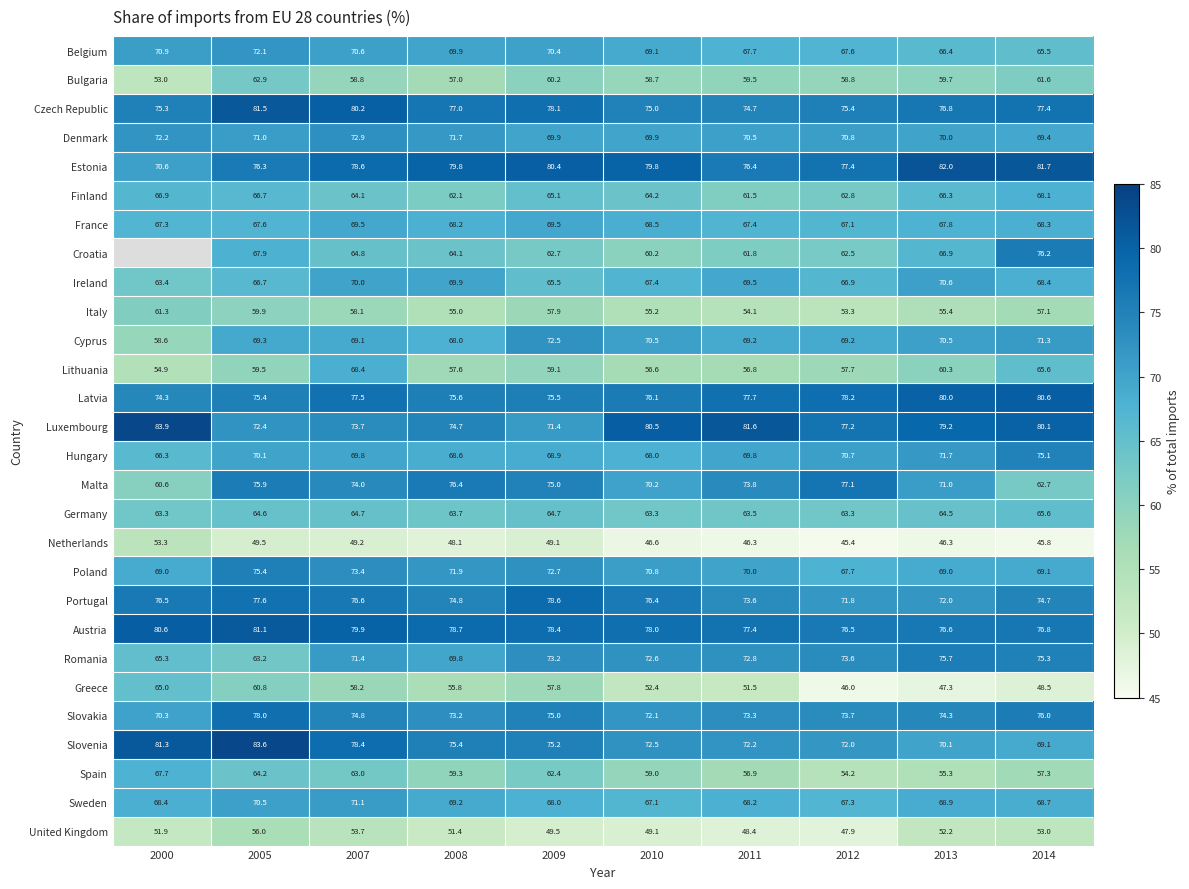

What is the lowest value of the Slovenia series?

69.1